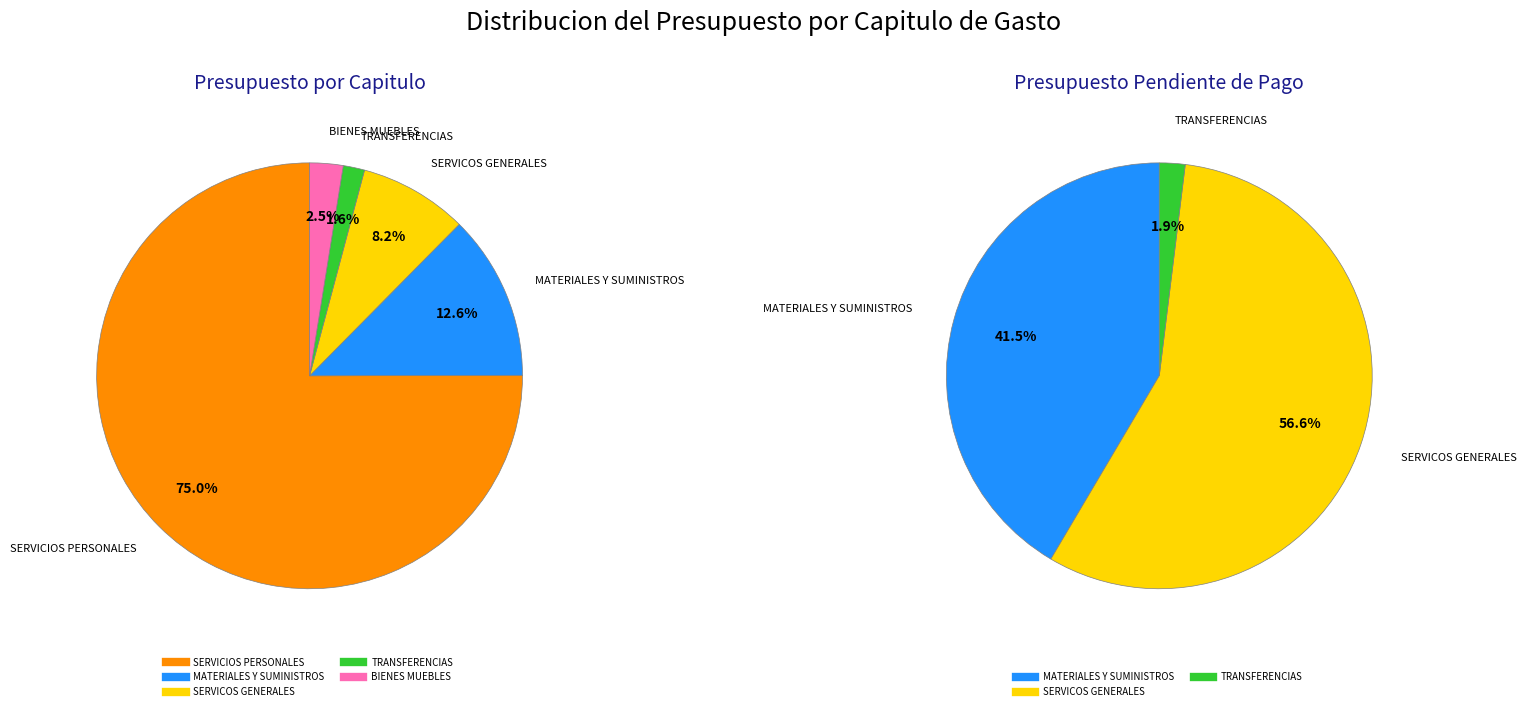

Which slice represents more than half of the pie?

SERVICIOS PERSONALES